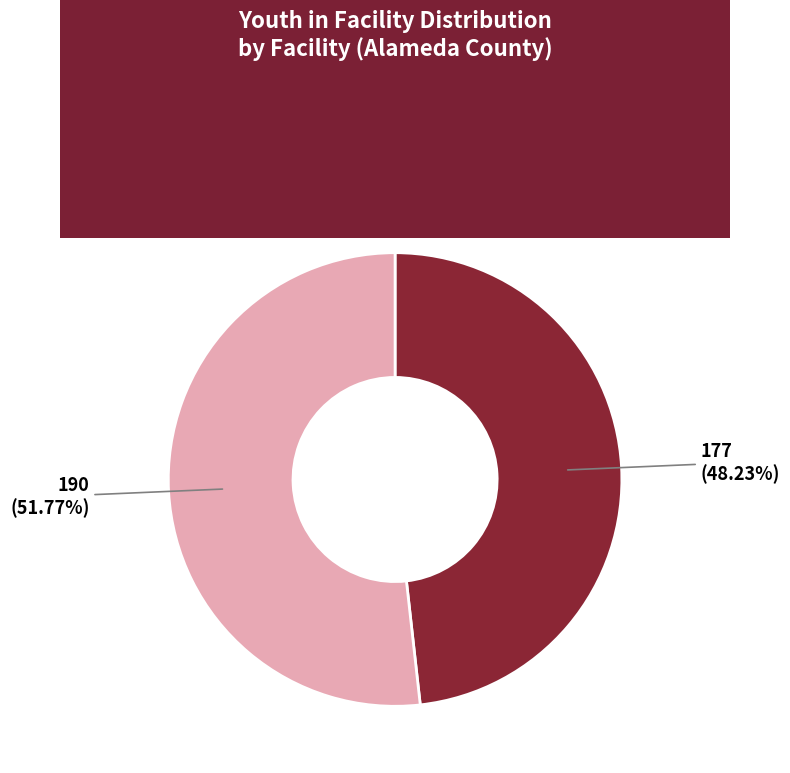

What is the largest slice in the pie chart?

Alameda County Juvenile Justice Facility